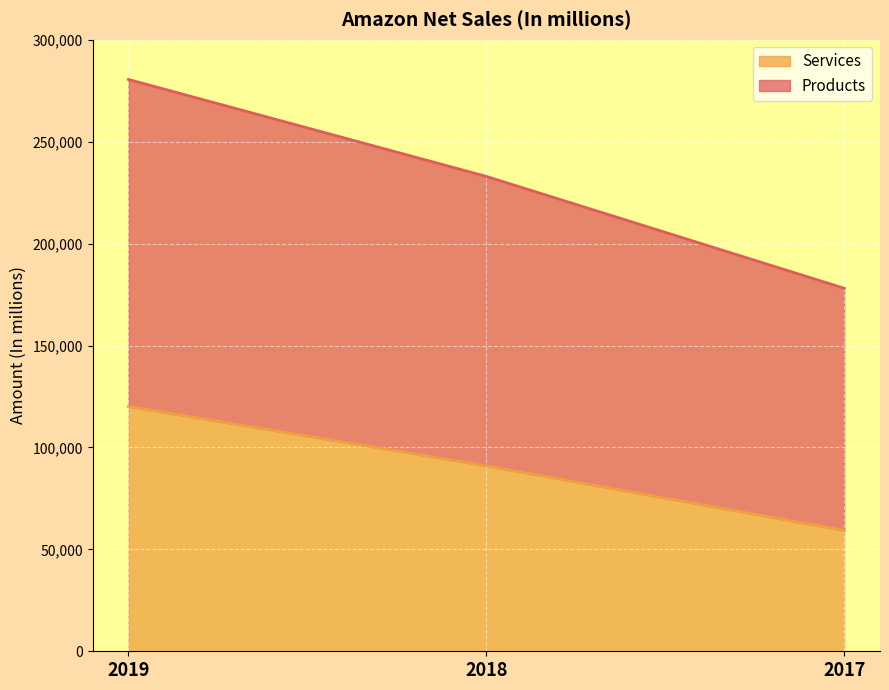

At which category is the sum across all series the highest?

2019